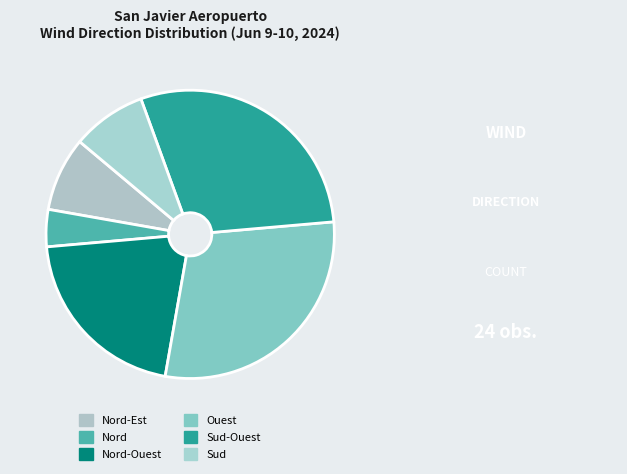

How many slices are in this pie chart?

6